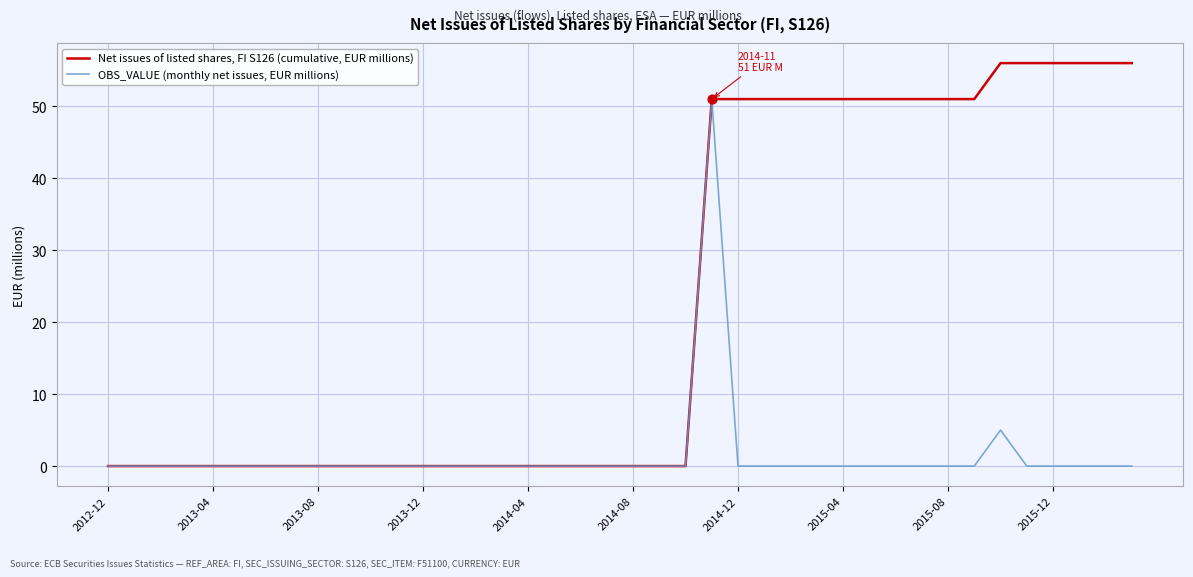

Which series has the widest spread of values?

Net issues of listed shares, FI S126 (cumulative, EUR millions)